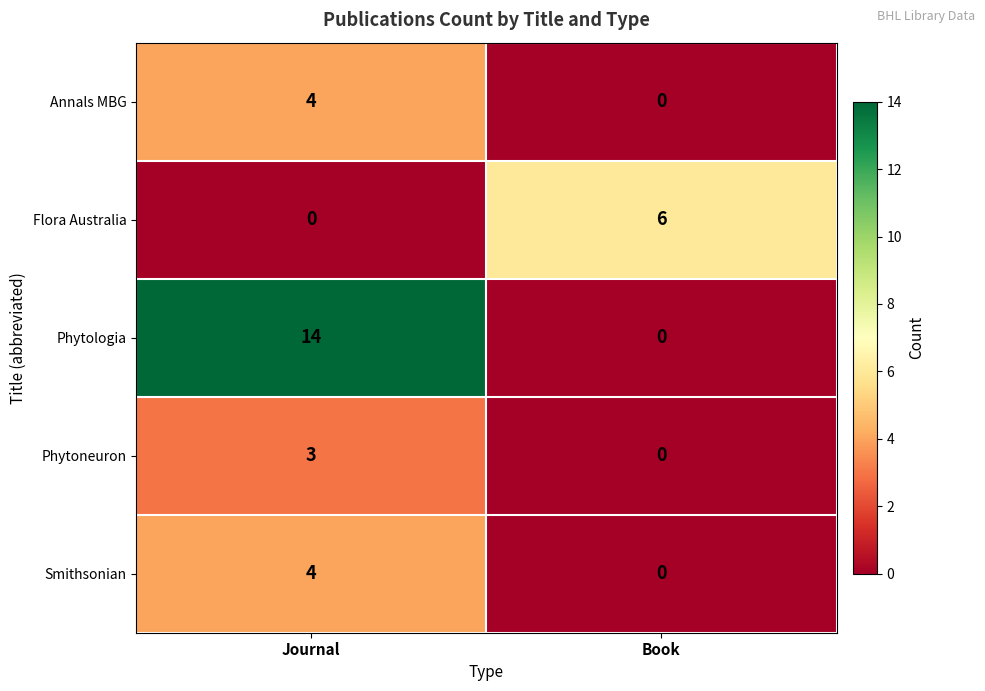

The value of Phytologia at Journal is 14. True or false?

True